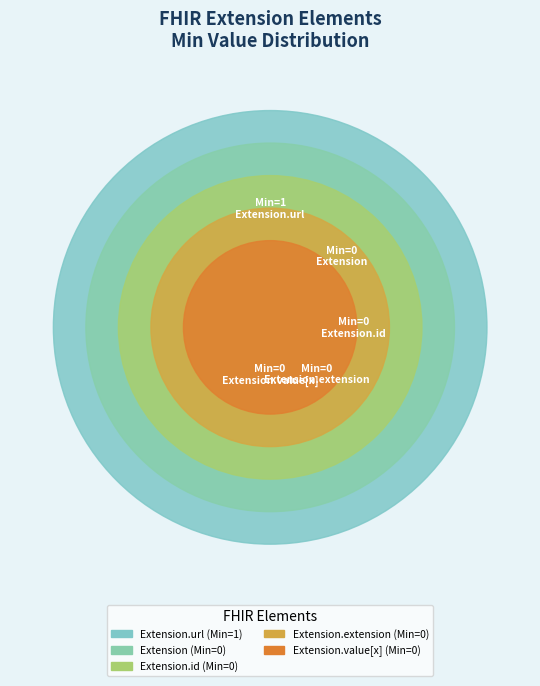

True or false: Extension.id accounts for 0% of the total.

True